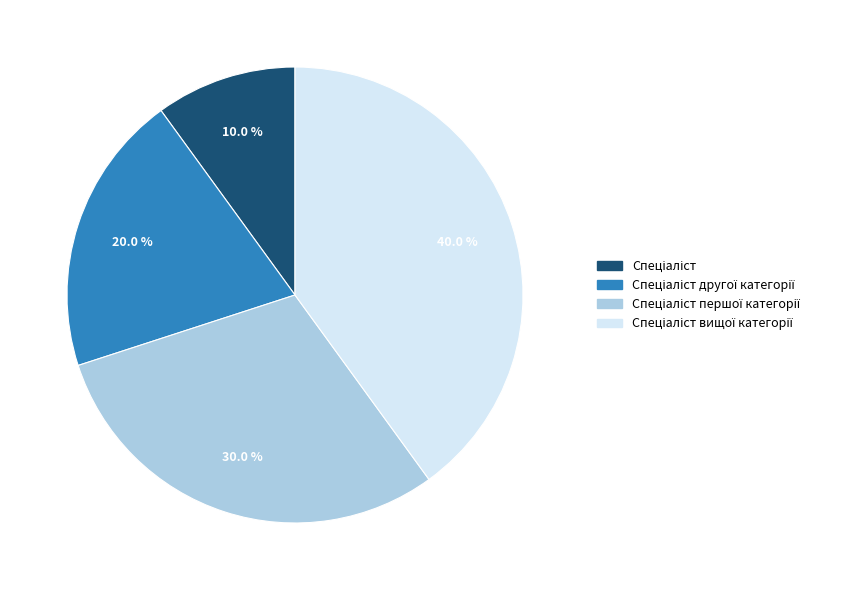

Does any single category account for the majority?

No